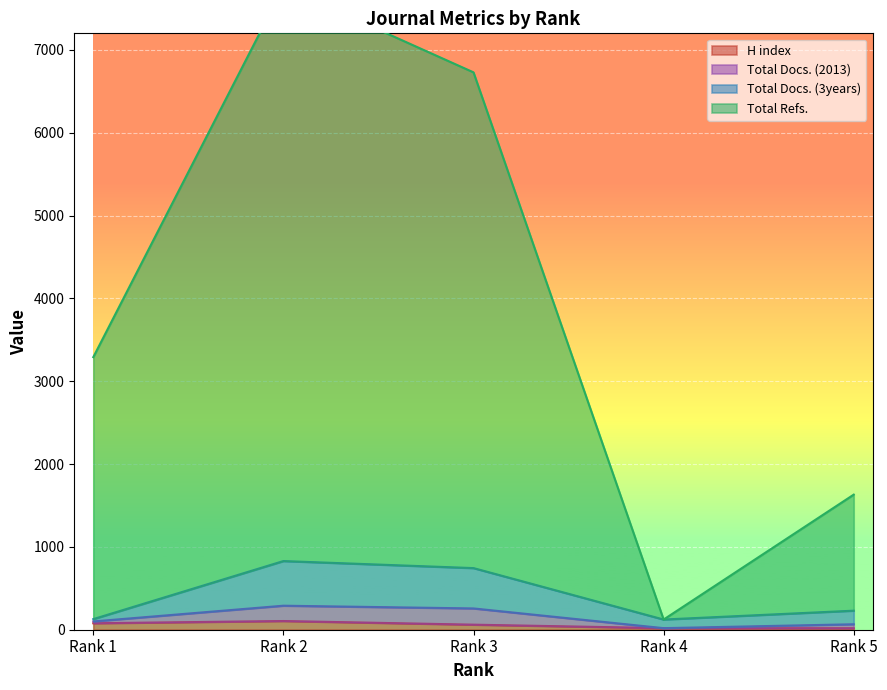

The H index series shows 19 at Rank 4. True or false?

True